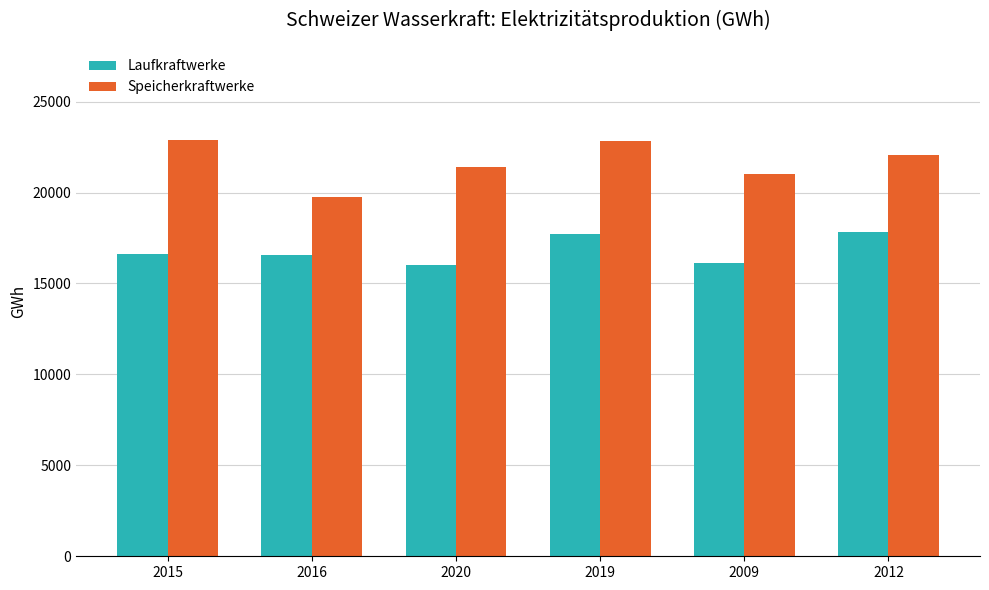

What is the difference between the highest and lowest values at 2015?

6296